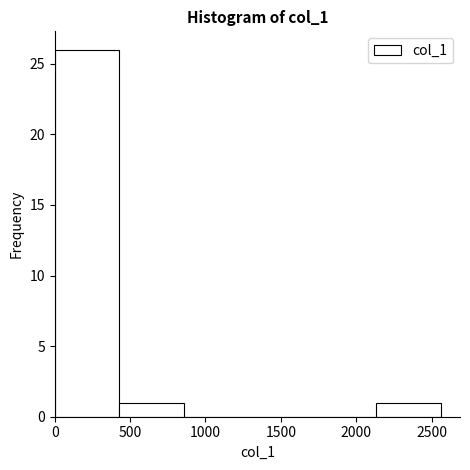

Reading left to right, transcribe this chart: for each bar, give the range it covers on the x-axis and its height. Neither the bar edges nor the heights are printed on the chart, so give them approximately, as read against the axes.

0 to 450: 26
450 to 850: 1
850 to 1300: 0
1300 to 1700: 0
1700 to 2150: 0
2150 to 2550: 1